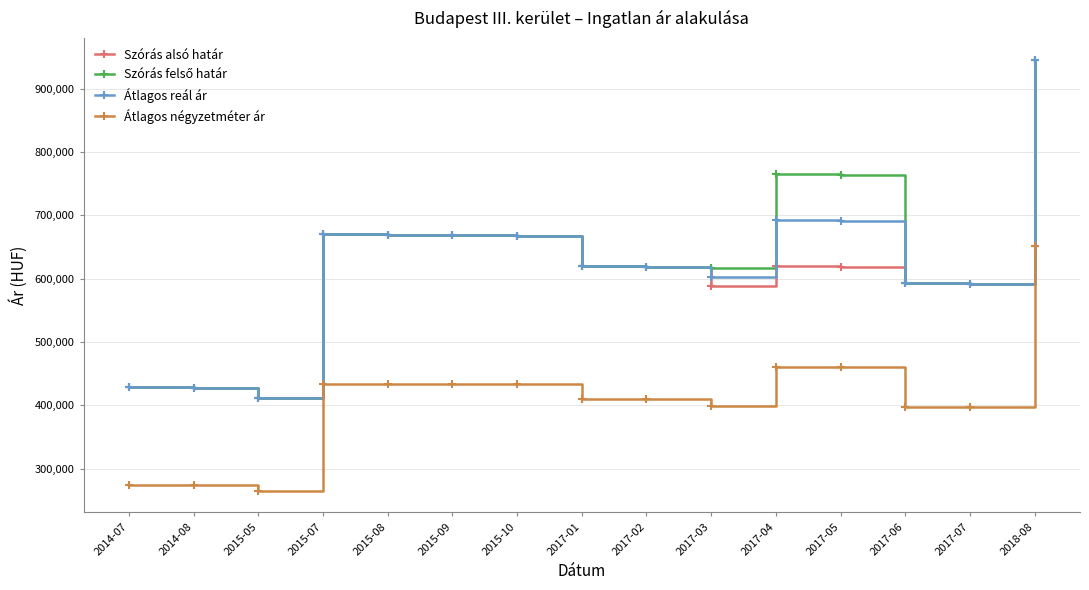

What is the value of the Szórás alsó határ point at the 13th from the left?

593507